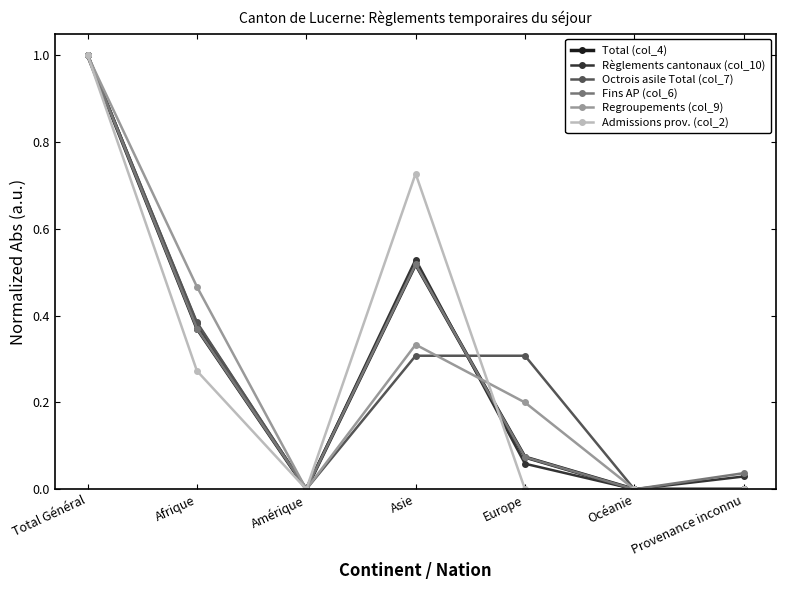

At which category is the sum across all series the highest?

Total Général